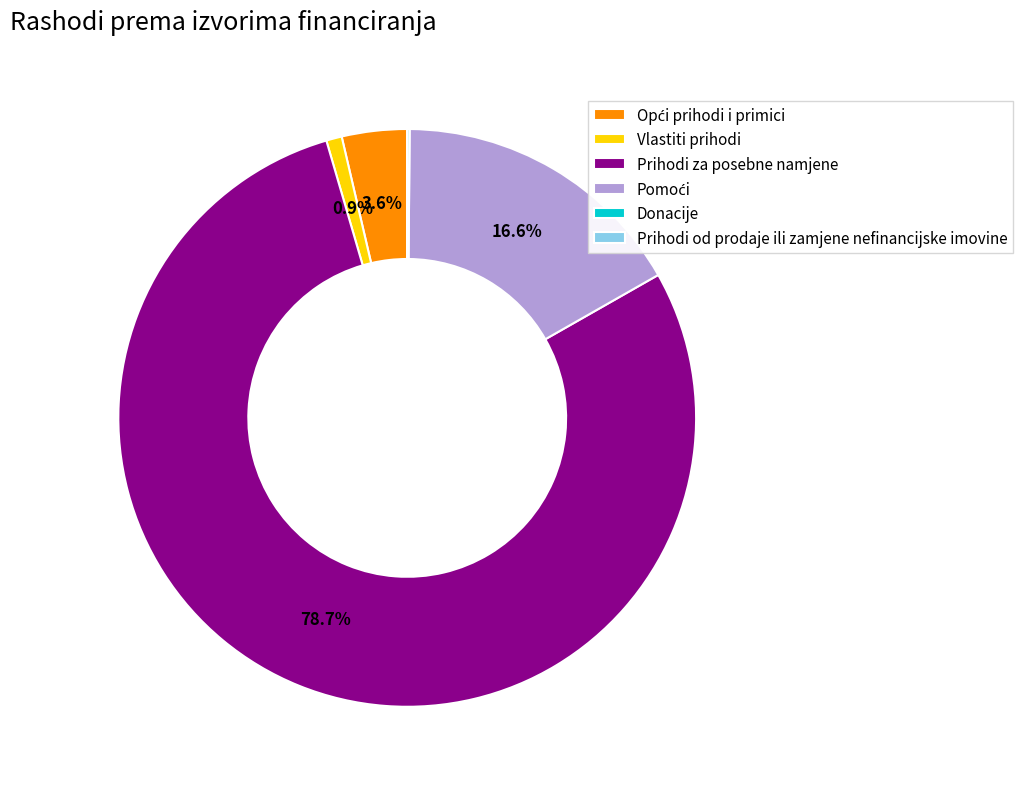

What is the largest slice in the pie chart?

Prihodi za posebne namjene